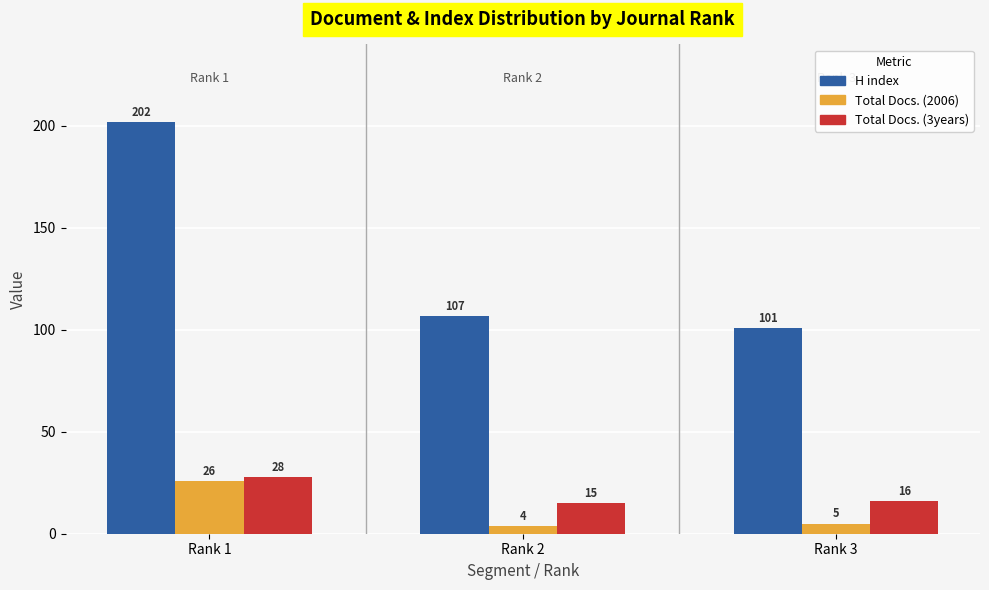

What is the highest value of the Total Docs. (3years) series?

28